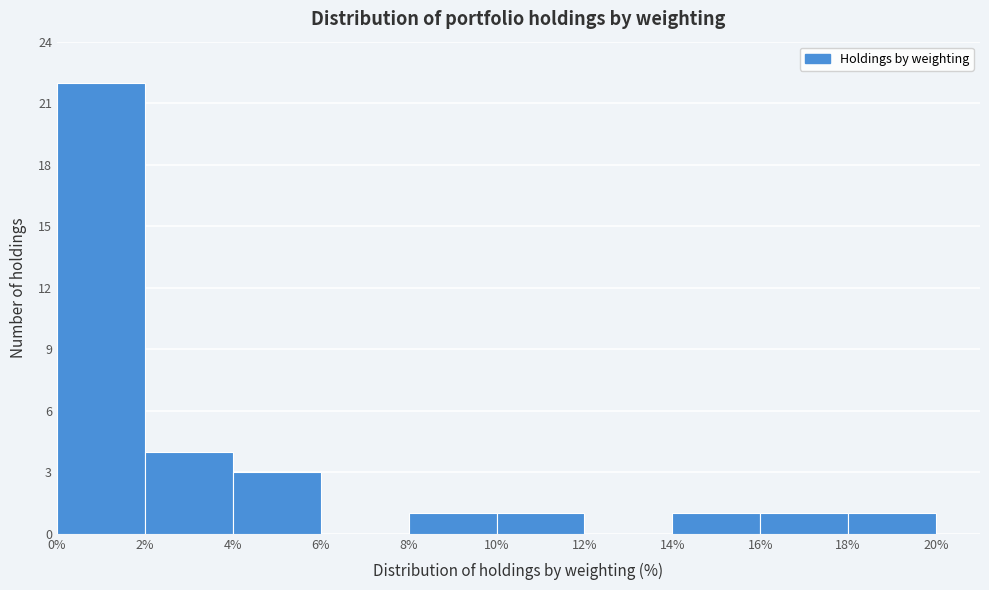

Which range on the x-axis has the tallest bar?

0% to 2%